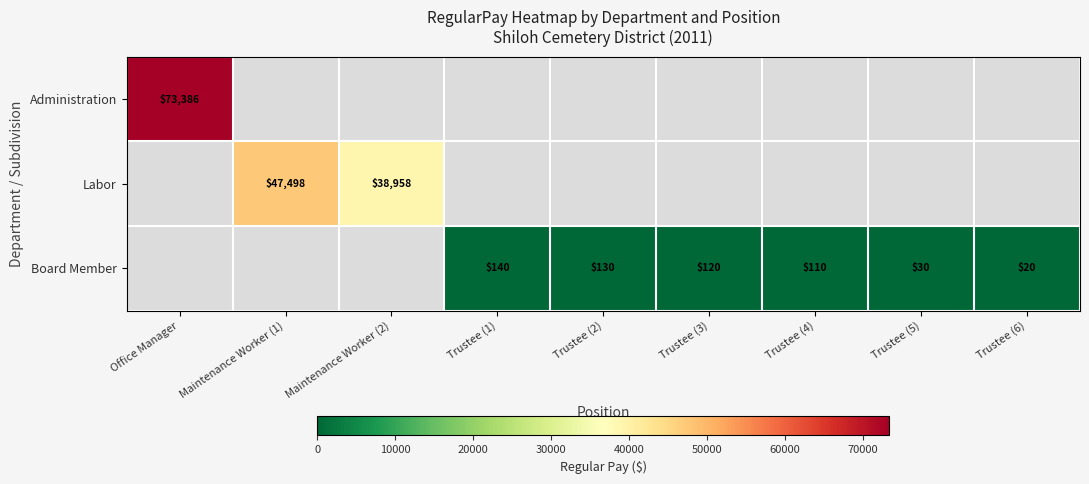

What is the greatest value displayed?

73386.0